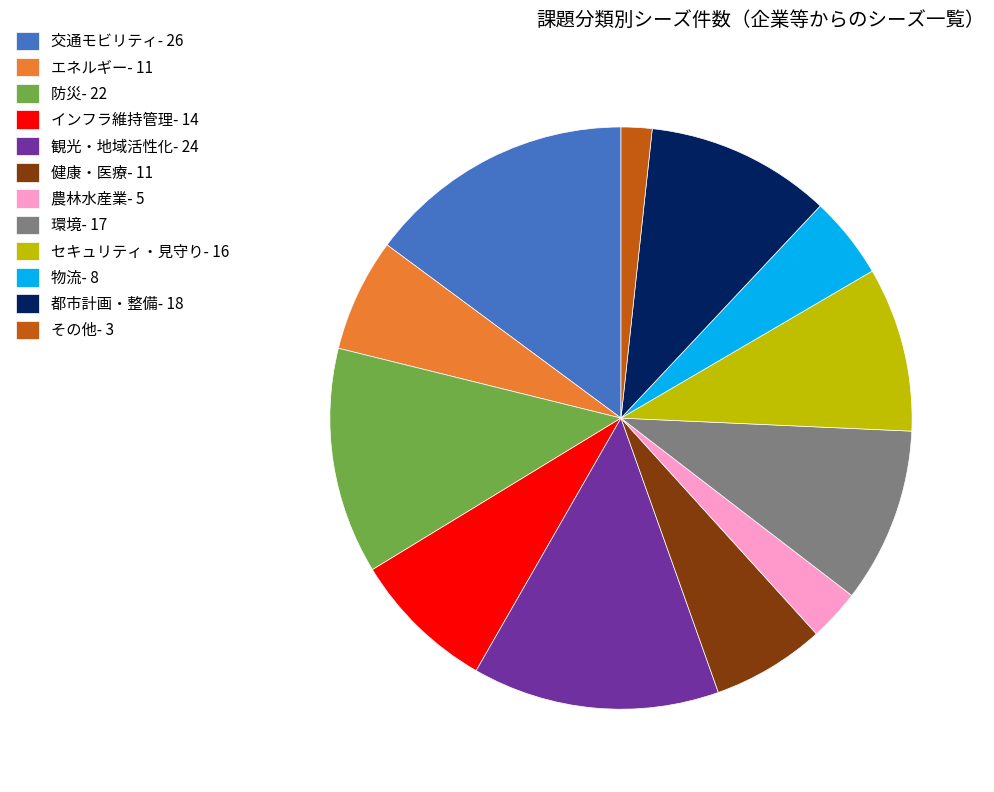

Which has a higher value, 健康・医療- 11 or インフラ維持管理- 14?

インフラ維持管理- 14